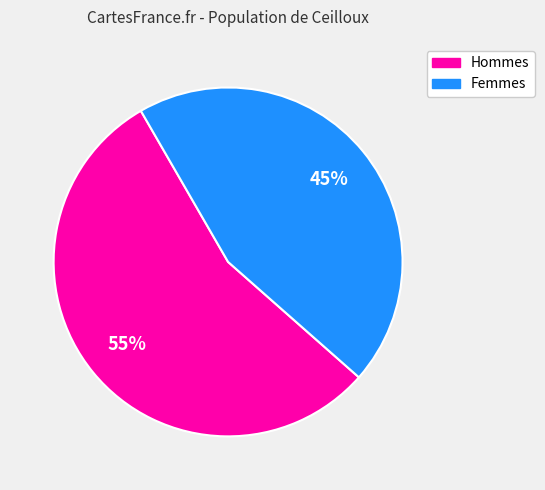

Is there a majority slice in this chart?

Yes